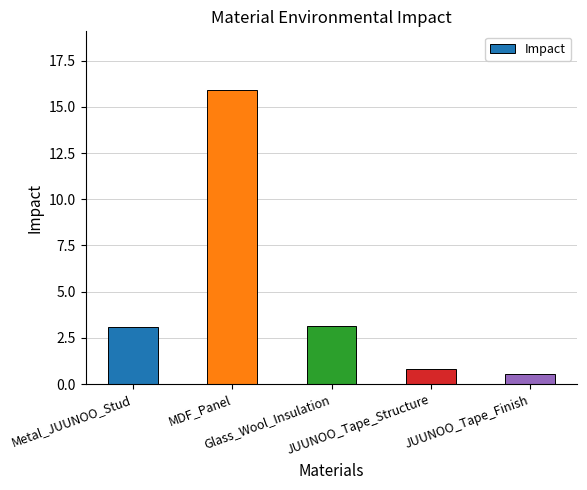

What position from the right is Glass_Wool_Insulation?

3